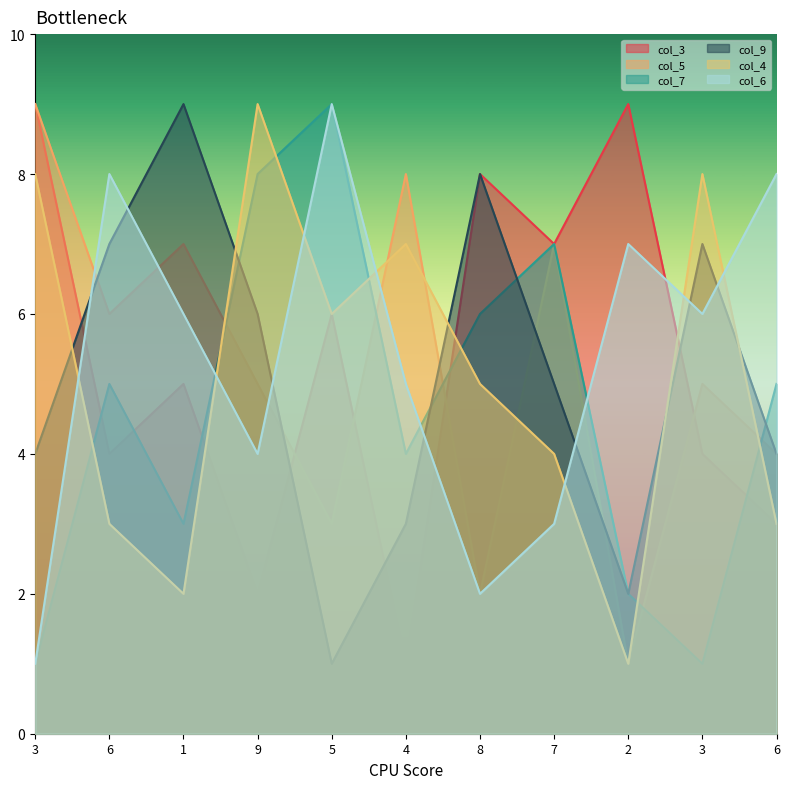

In col_3, how many points are lower than both neighbors (excluding endpoints)?

4